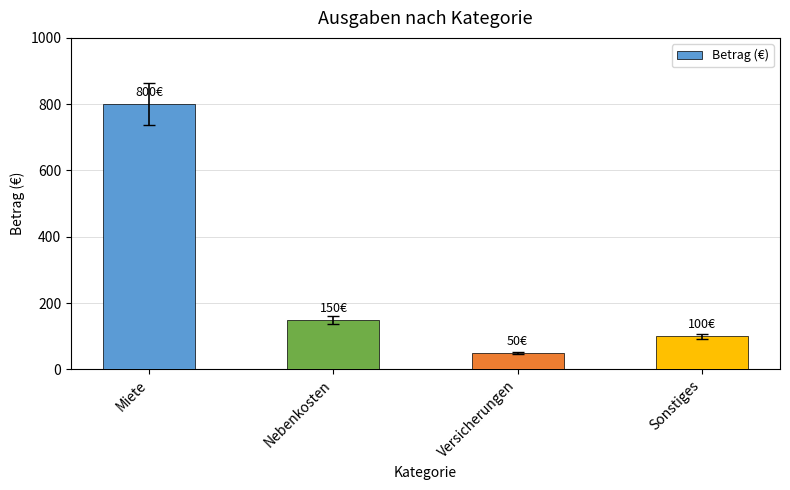

The chart shows a value of 50 at Versicherungen. True or false?

True